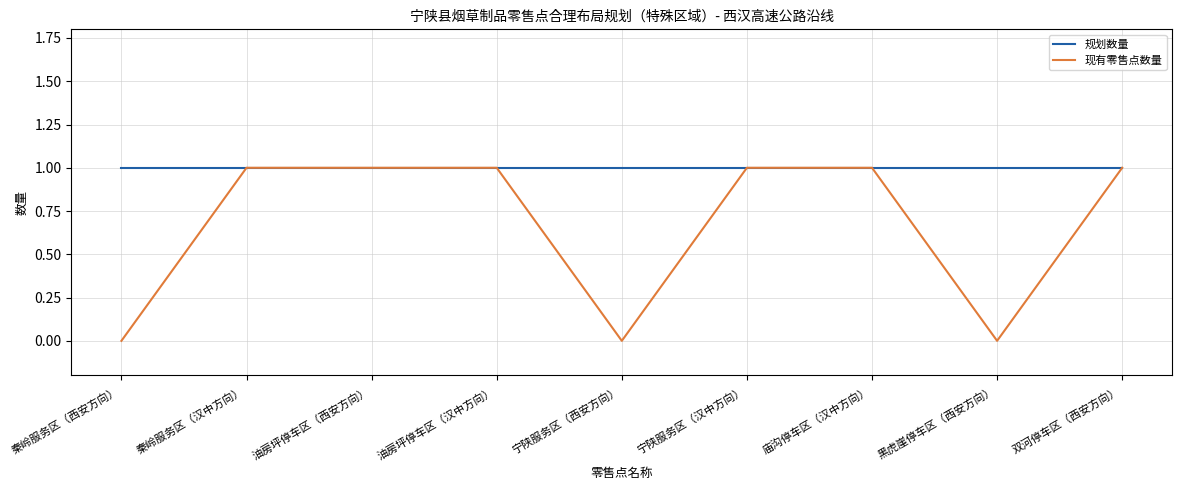

What is the total value across all series at 秦岭服务区（西安方向）?

1